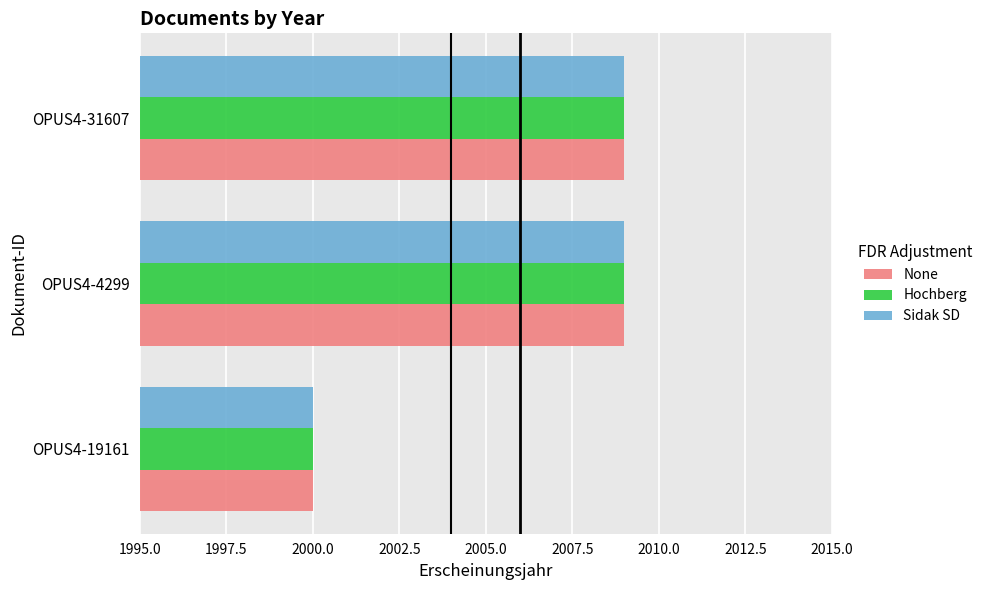

What is the sum of all Sidak SD values?

6018